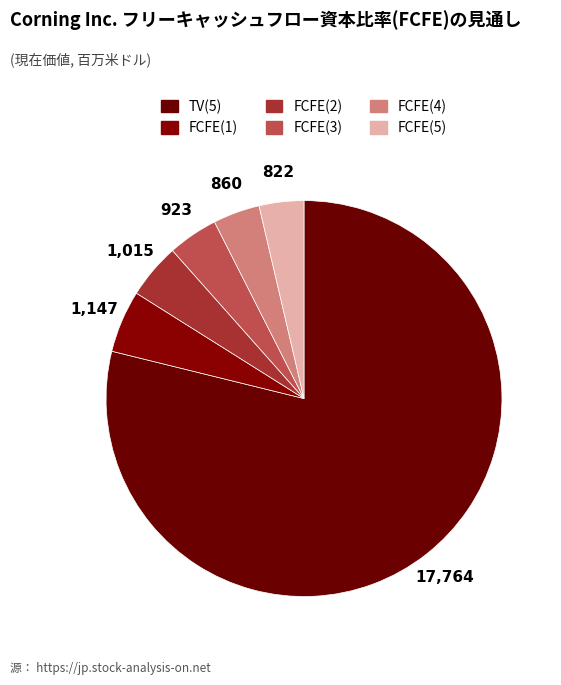

How many slices are in this pie chart?

6